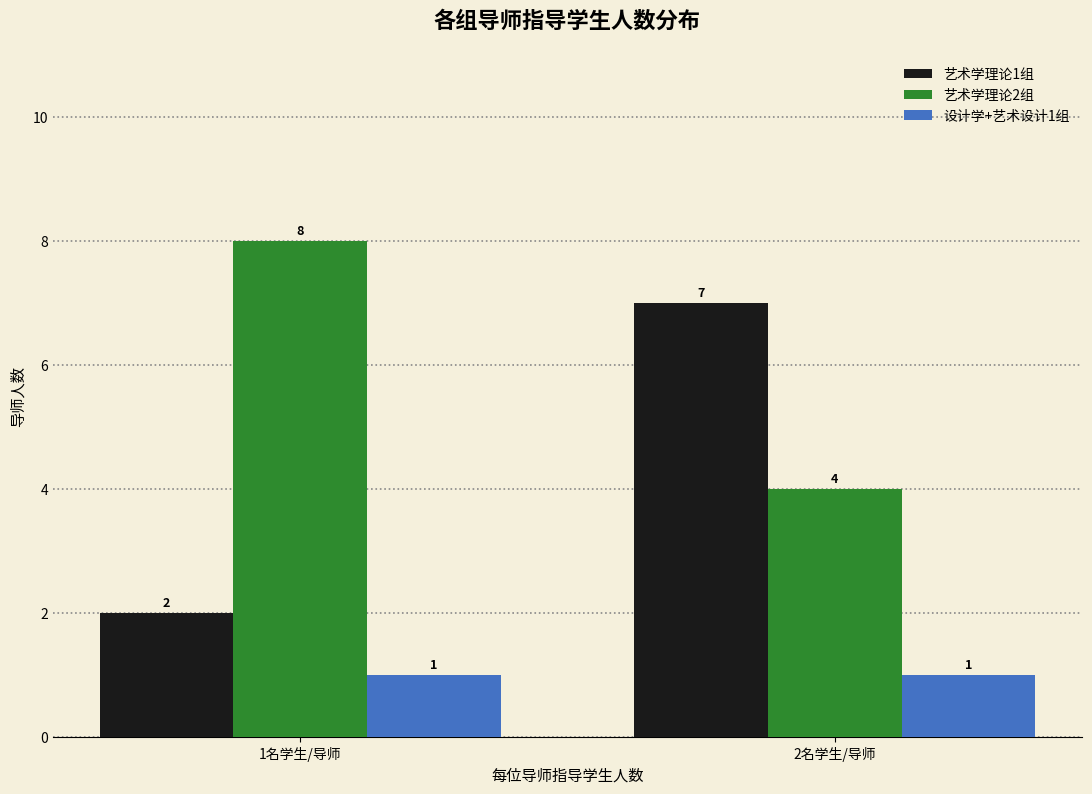

How many series are shown in this chart?

3